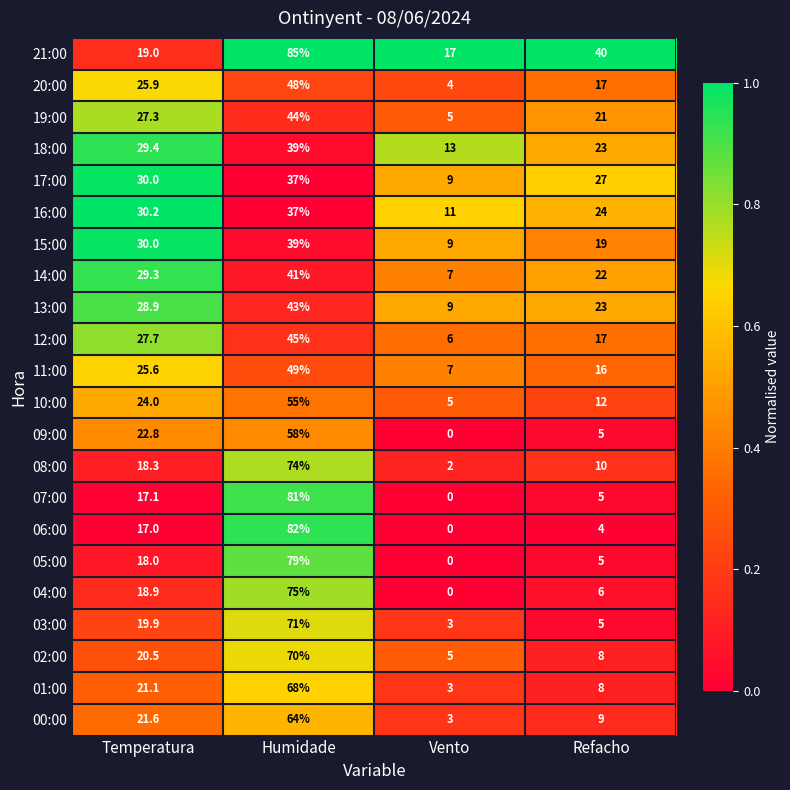

What is the difference between the highest and lowest values at Refacho?

36.0